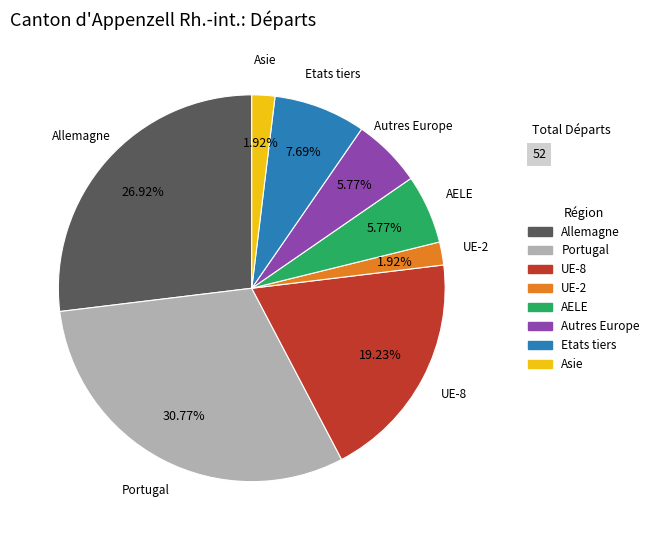

Is there a majority slice in this chart?

No